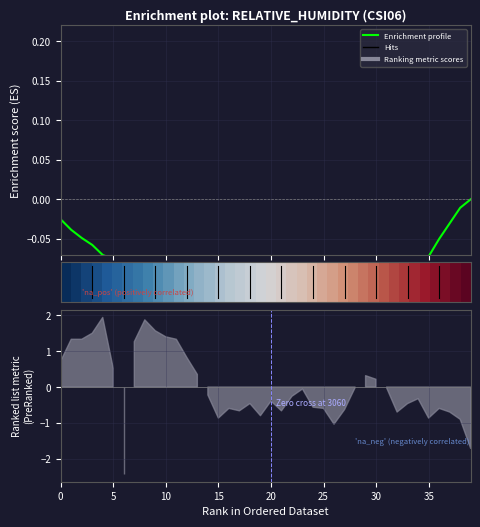

What is the difference between the Enrichment profile values at 32 and 17?

0.1